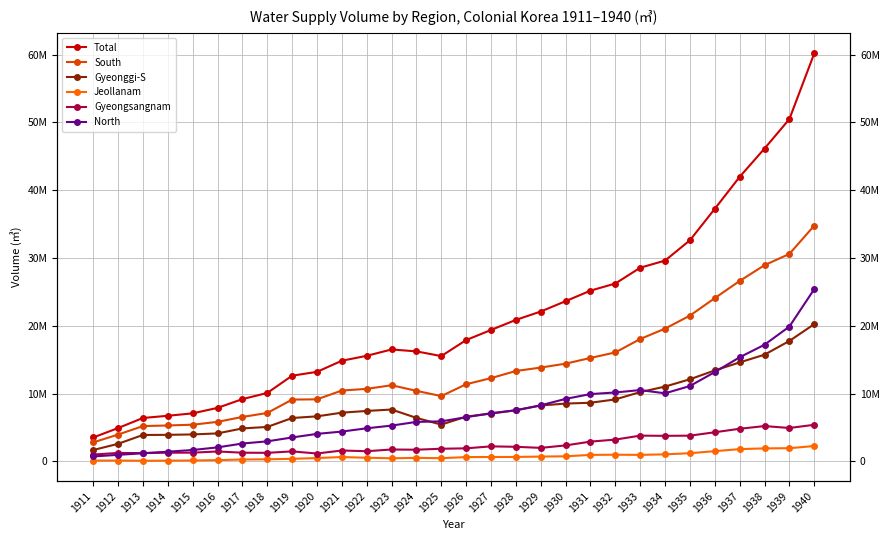

Reading left to right, transcribe all the data shown in this chart.

Total: 1911=3521894.4	1912=4910992.2	1913=6399140.7	1914=6722814.5	1915=7082062.2	1916=7888022.4	1917=9182002.5	1918=10087707.4	1919=12635864.8	1920=13203214.9	1921=14842246.8	1922=15567884.9	1923=16502906.4	1924=16222962.6	1925=15528210.8	1926=17889134.2	1927=19381885.5	1928=20864439.0	1929=22101267.5	1930=23625765.8	1931=25180124.3	1932=26230369.3	1933=28561112.6	1934=29614035.1	1935=32609234.6	1936=37244991.6	1937=41958389.3	1938=46137022.1	1939=50476095.3	1940=60161682.0
South: 1911=2796249.6	1912=3952247.9	1913=5201243.7	1914=5295542.3	1915=5406323.0	1916=5826797.2	1917=6551226.8	1918=7135961.8	1919=9112037.3	1920=9149936.4	1921=10447586.2	1922=10691387.2	1923=11227990.1	1924=10401739.0	1925=9627875.1	1926=11372757.8	1927=12278772.7	1928=13328659.1	1929=13833359.9	1930=14410707.4	1931=15253765.4	1932=16068825.3	1933=18044981.6	1934=19578883.0	1935=21494603.0	1936=24076471.4	1937=26607991.6	1938=28934706.4	1939=30597879.0	1940=34764583.1
Gyeonggi-S: 1911=1673730.6	1912=2587919.2	1913=3892803.7	1914=3911739.6	1915=3972063.0	1916=4123366.0	1917=4860237.2	1918=5075649.5	1919=6395394.4	1920=6639792.2	1921=7181660.9	1922=7436591.3	1923=7645909.7	1924=6412740.2	1925=5418203.6	1926=6598247.6	1927=7044034.4	1928=7542103.2	1929=8238703.9	1930=8523493.6	1931=8643373.2	1932=9141069.6	1933=10213956.3	1934=11031185.1	1935=12108134.3	1936=13416352.0	1937=14596291.9	1938=15732995.2	1939=17757200.7	1940=20239824.4
Jeollanam: 1911=115398.6	1912=122265.4	1913=89297.4	1914=105966.7	1915=128109.2	1916=181091.8	1917=272779.3	1918=304692.3	1919=374639.8	1920=487727.2	1921=636015.3	1922=533318.5	1923=454037.1	1924=516821.8	1925=468632.0	1926=629293.7	1927=642143.7	1928=651294.5	1929=707525.0	1930=744961.8	1931=954562.5	1932=978564.0	1933=958276.9	1934=1033627.0	1935=1202410.2	1936=1505681.0	1937=1803775.5	1938=1913309.5	1939=1943233.2	1940=2262981.8
Gyeongsangnam: 1911=1007120.4	1912=1242063.2	1913=1219142.6	1914=1277835.0	1915=1282399.2	1916=1460932.6	1917=1278266.8	1918=1257556.2	1919=1469838.2	1920=1159327.2	1921=1602019.8	1922=1495493.2	1923=1751203.6	1924=1718321.4	1925=1862288.0	1926=1920144.0	1927=2212209.4	1928=2147829.8	1929=1989693.6	1930=2352630.8	1931=2913803.2	1932=3211575.2	1933=3795027.8	1934=3767176.0	1935=3791041.2	1936=4293369.2	1937=4807908.0	1938=5205112.0	1939=4924199.8	1940=5393368.7
North: 1911=725644.8	1912=958744.3	1913=1197897.0	1914=1427272.2	1915=1675738.2	1916=2061225.1	1917=2630775.7	1918=2951745.5	1919=3523827.5	1920=4053278.5	1921=4394660.6	1922=4876497.7	1923=5274916.3	1924=5821223.6	1925=5900335.7	1926=6516376.4	1927=7103112.9	1928=7535780.0	1929=8267907.6	1930=9215058.4	1931=9926358.8	1932=10161544.0	1933=10516130.9	1934=10035152.1	1935=11114631.6	1936=13168520.3	1937=15350397.7	1938=17202315.7	1939=19878216.2	1940=25397098.9